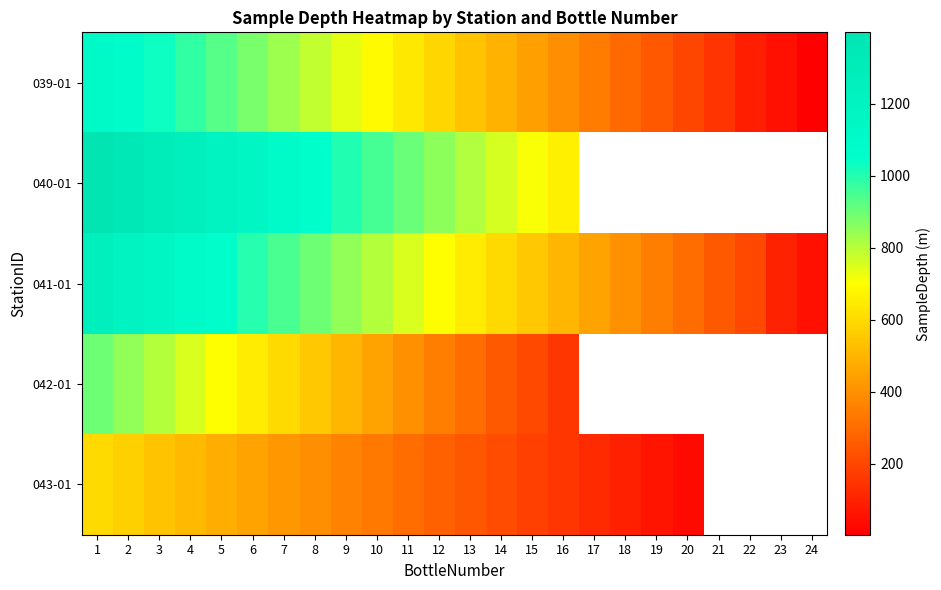

Rank the series at 1 from lowest to highest value.

043-01, 042-01, 039-01, 041-01, 040-01